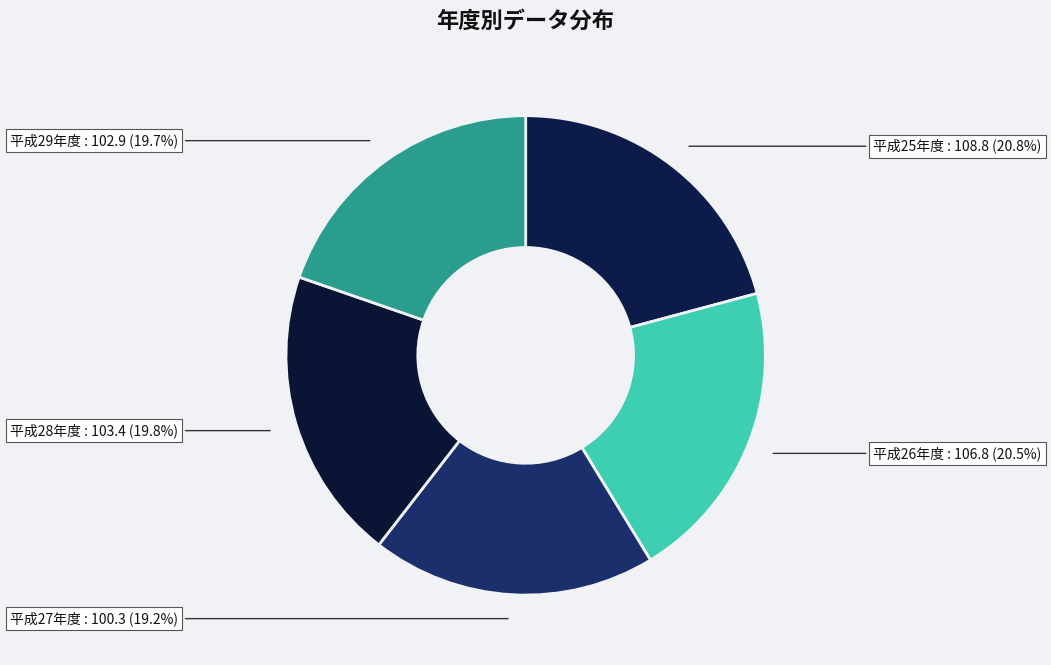

Count the number of slices in the pie.

5